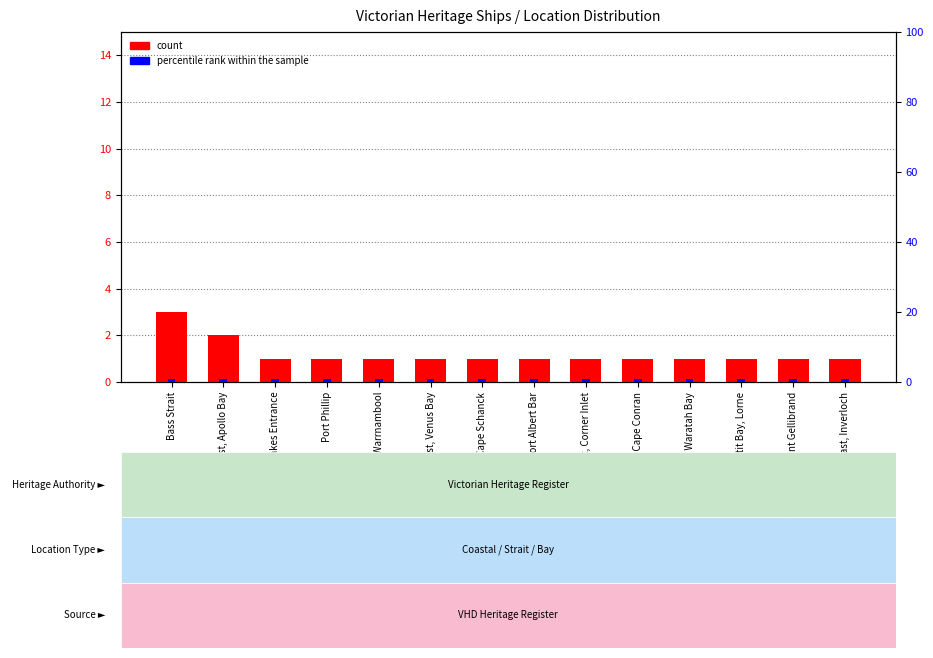

Is it true that percentile rank within the sample equals 1 at East Coast, Inverloch?

True